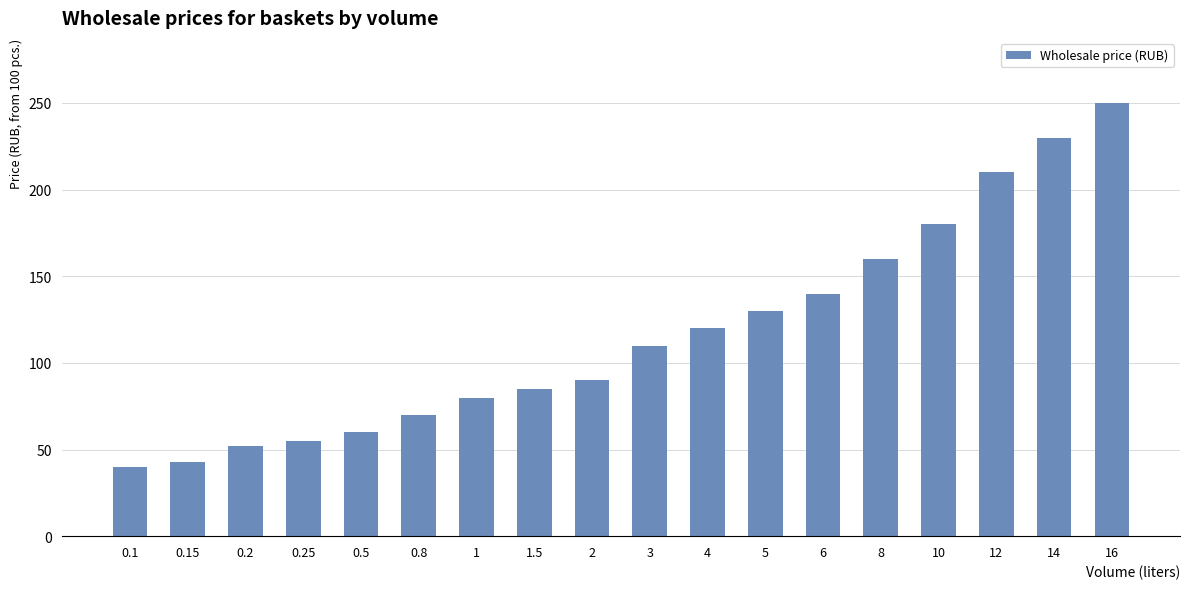

What is the difference between the maximum and minimum values?

210